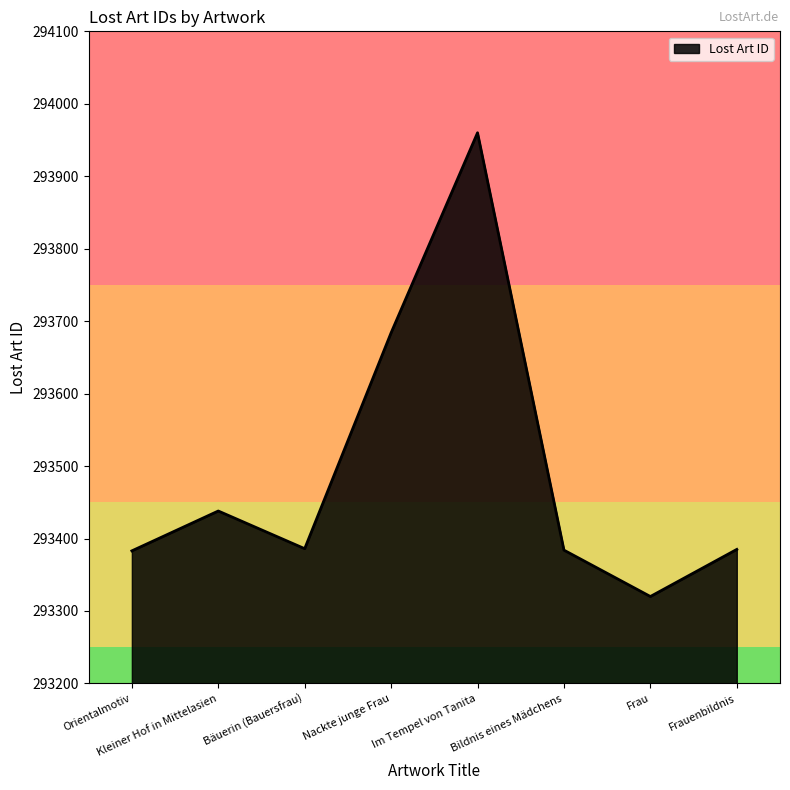

Does the chart have visible grid lines?

No